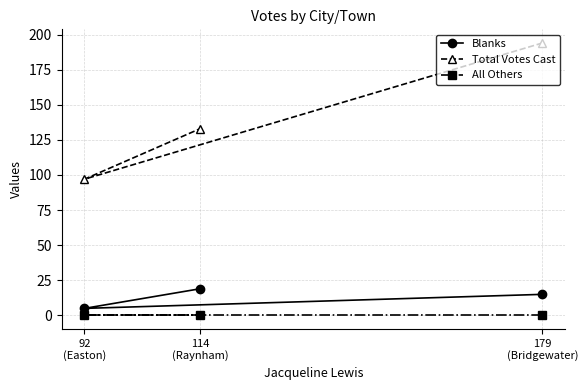

Does the chart have visible grid lines?

Yes